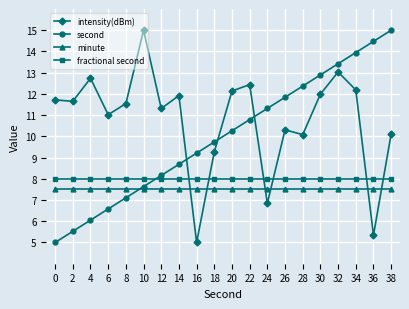

What is the sum of all minute values?

150.0